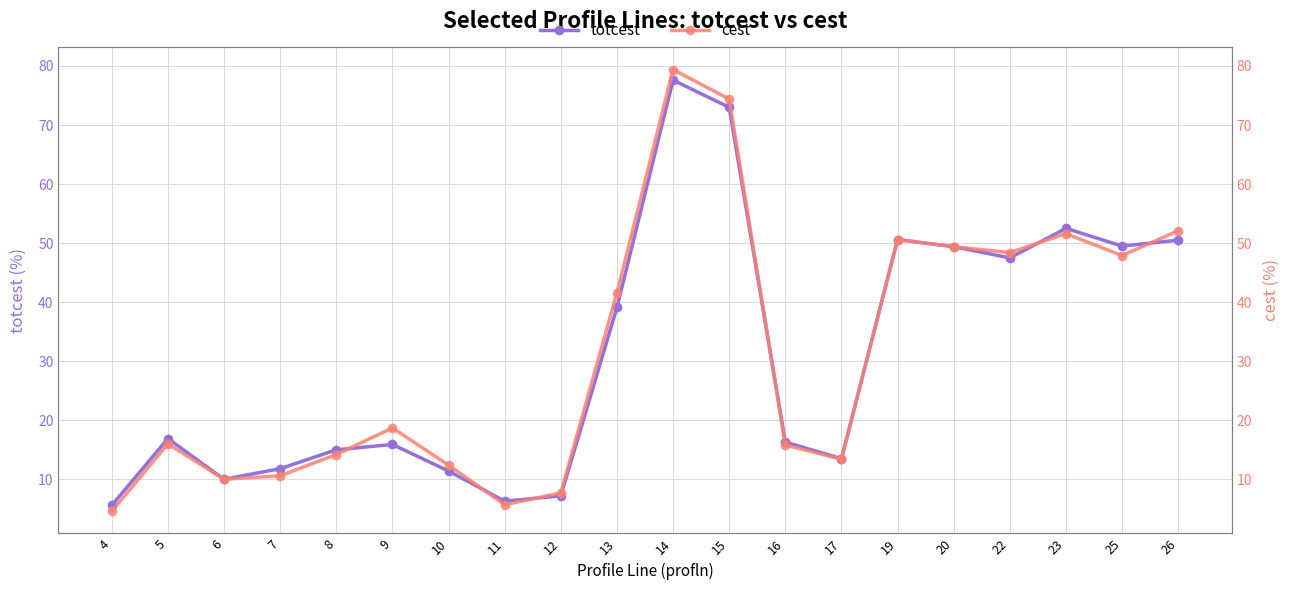

Rank the series by their maximum value, from highest to lowest.

cest, totcest